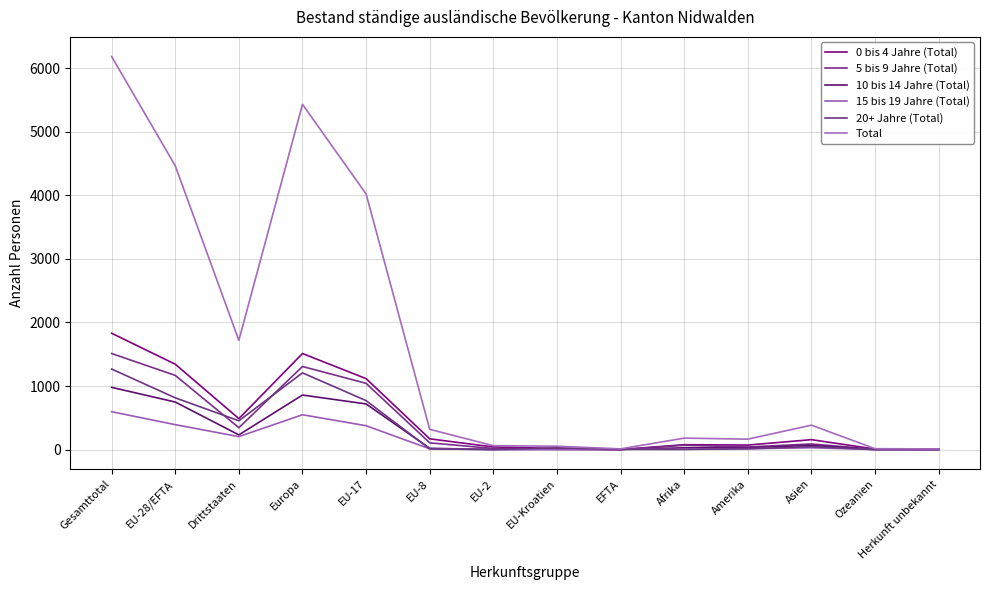

At which label is 0 bis 4 Jahre (Total) closest to 915?

EU-17